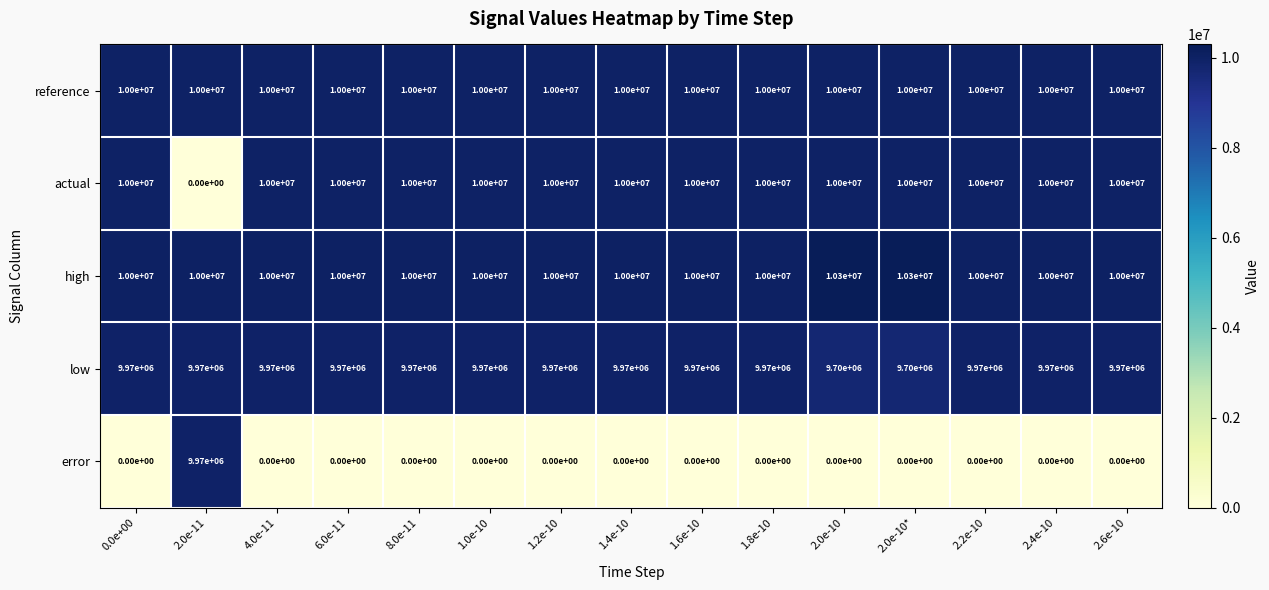

At how many categories does at least one series exceed 6973083?

15